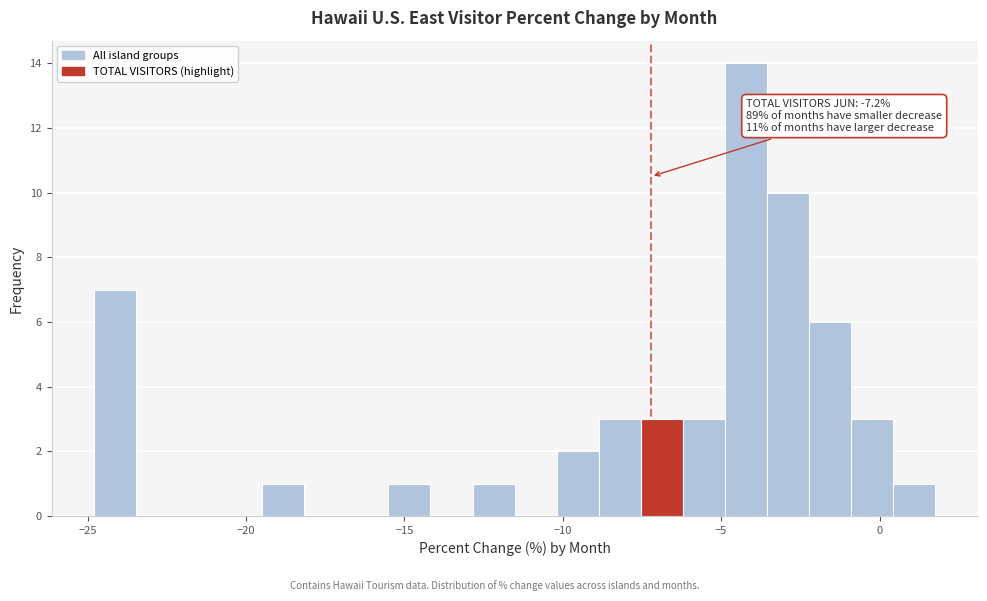

Read against the x-axis, roughly where is the centre of the tallest bar?

-4.0